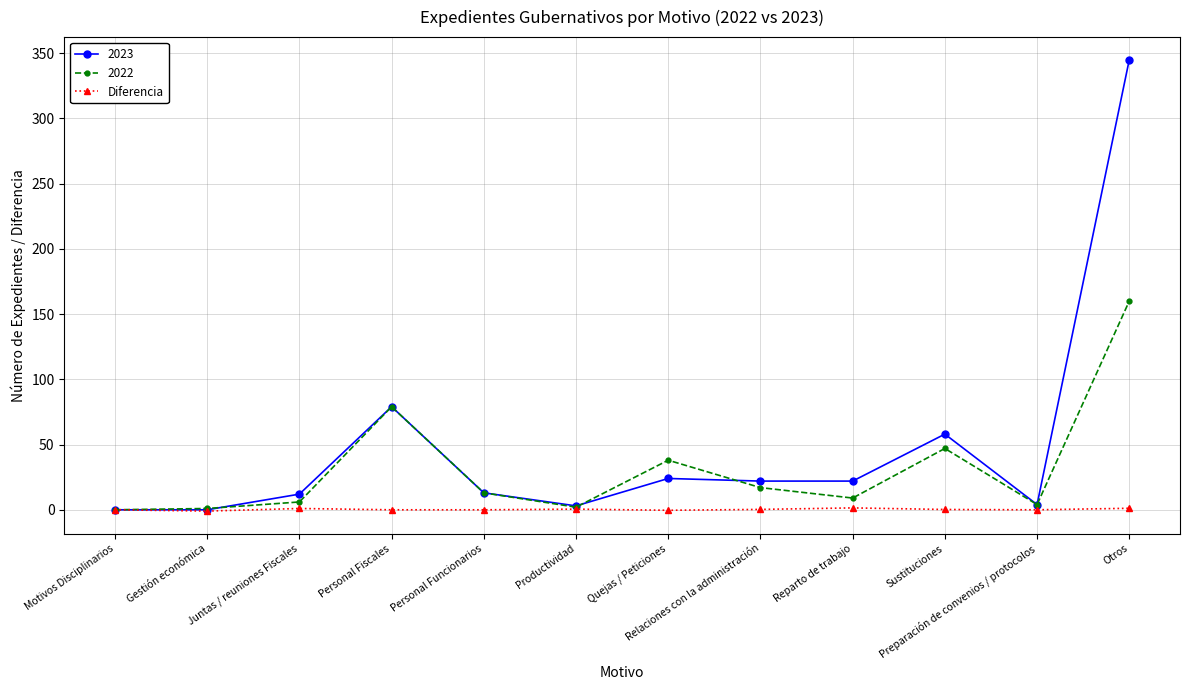

The 2023 series shows 12.0 at Juntas / reuniones Fiscales. True or false?

True